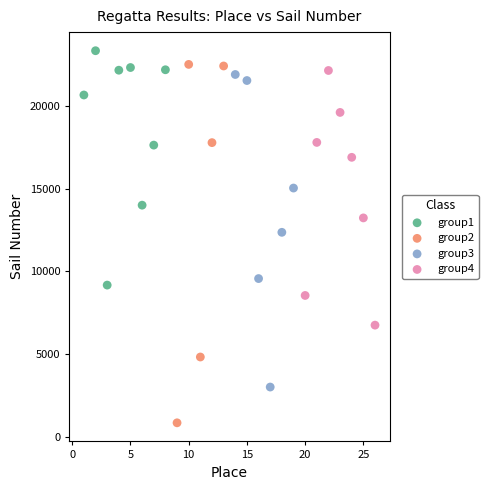

Which series contains the lowest Y value?

group2